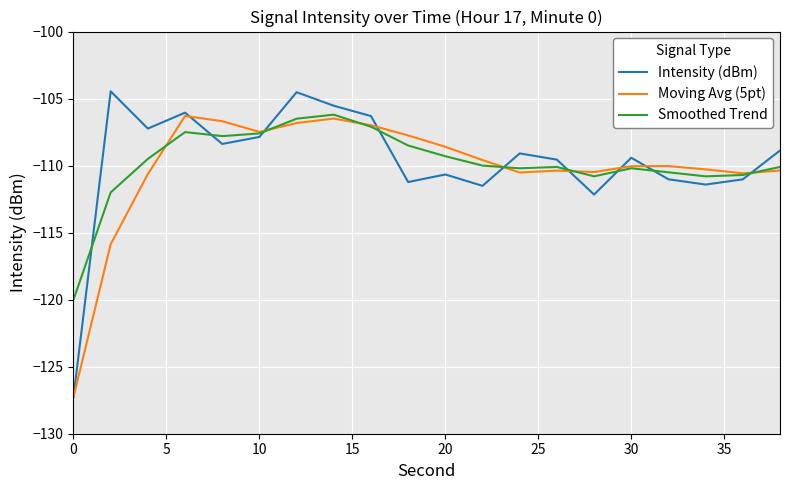

True or false: Moving Avg (5pt) has more than 1 points higher than both neighbors.

True